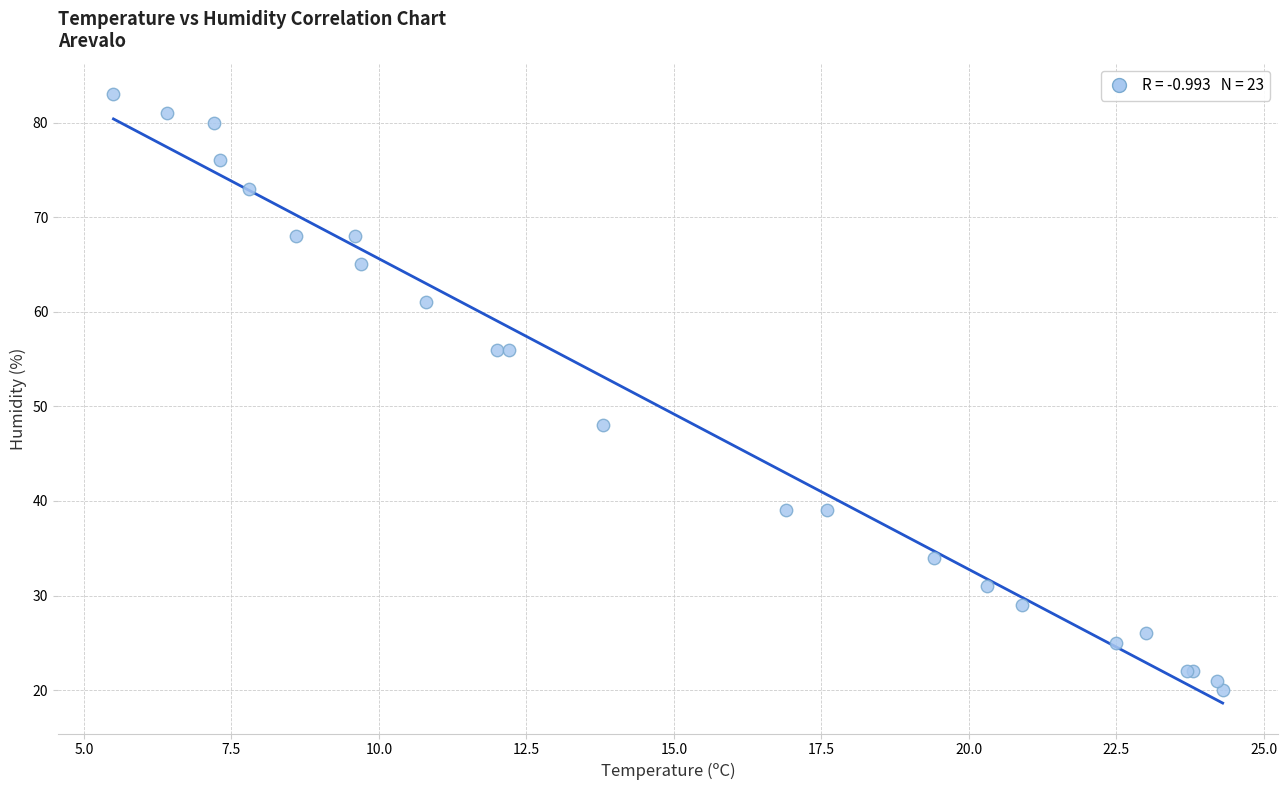

What Y value in the scatter plot is closest to 51?

48